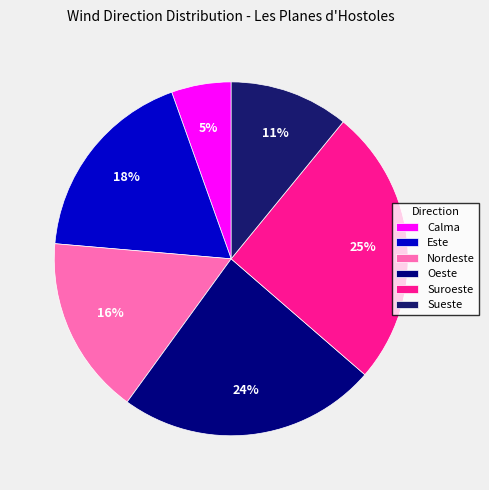

Rank the categories by value from lowest to highest.

Calma, Sueste, Nordeste, Este, Oeste, Suroeste